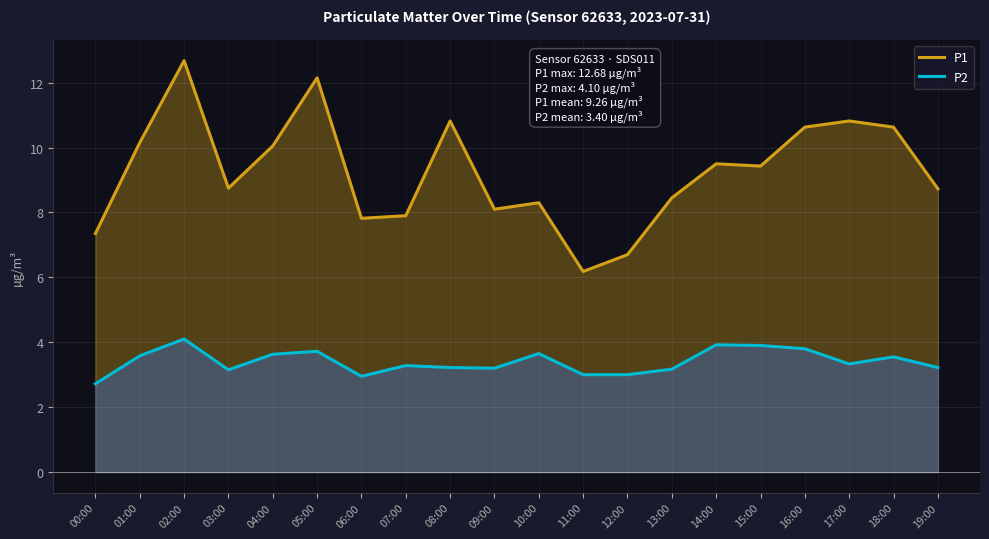

What is the label of the 3rd point from the right?

17:00